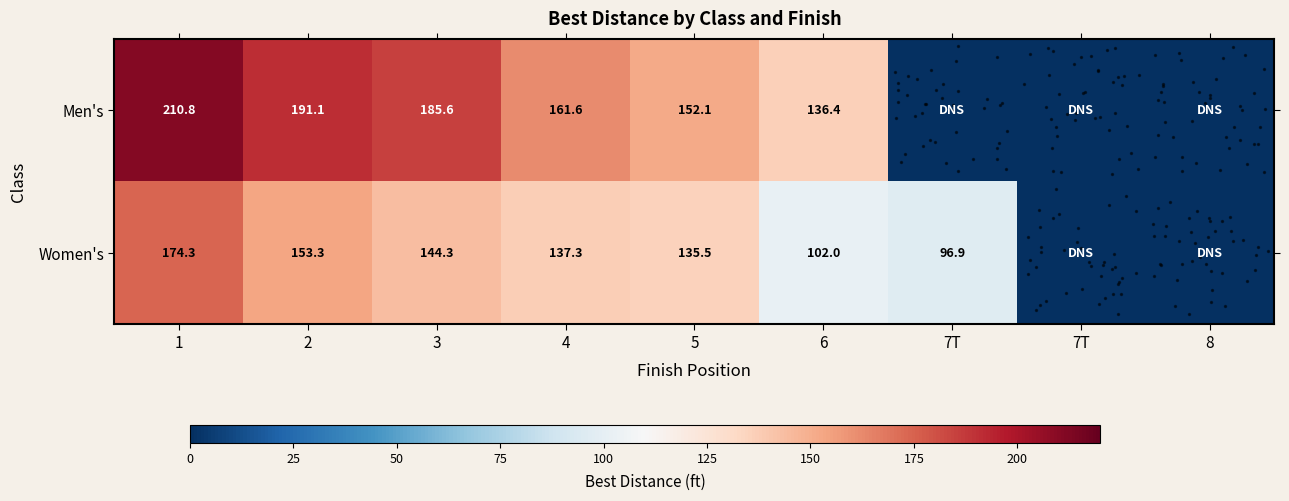

Which has a higher value, 7T or 2?

2